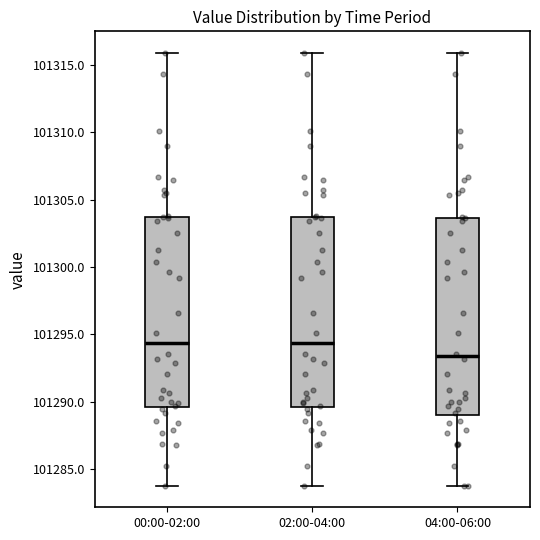

Where does the lower whisker of the box for 02:00-04:00 end on the y-axis? The values are not printed on the chart, so give them approximately, as read against the axis.

101284.0